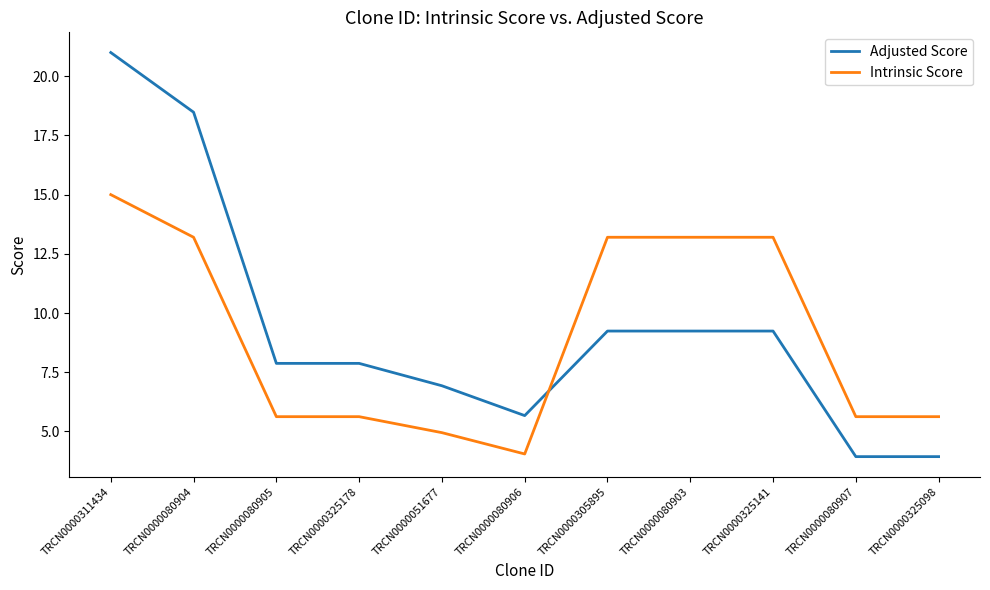

Which series changed the most between TRCN0000080905 and TRCN0000325098?

Adjusted Score